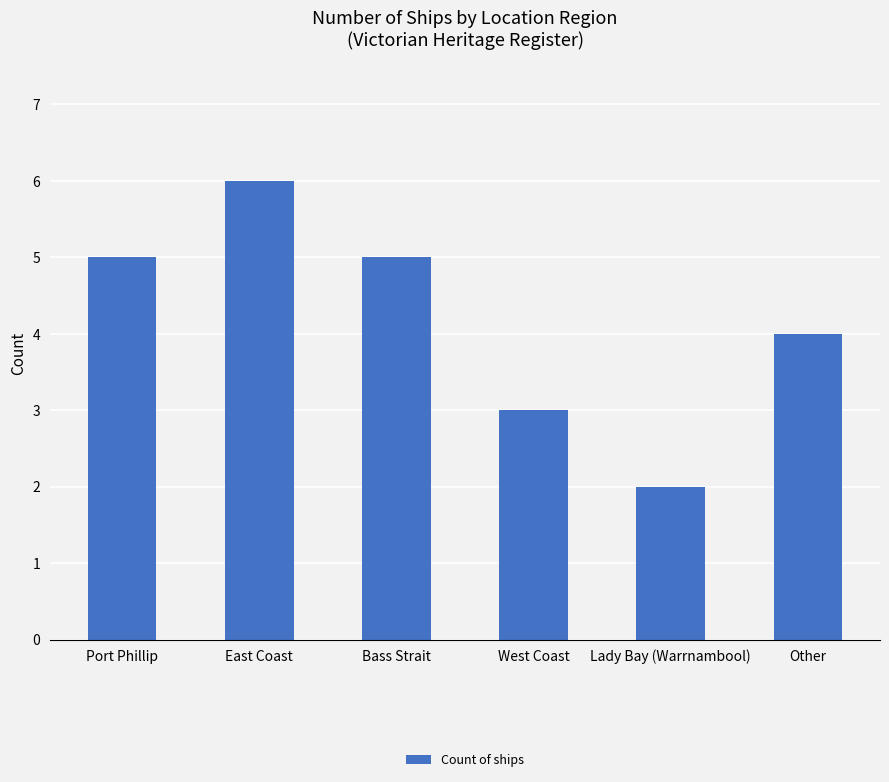

What position from the right is Bass Strait?

4